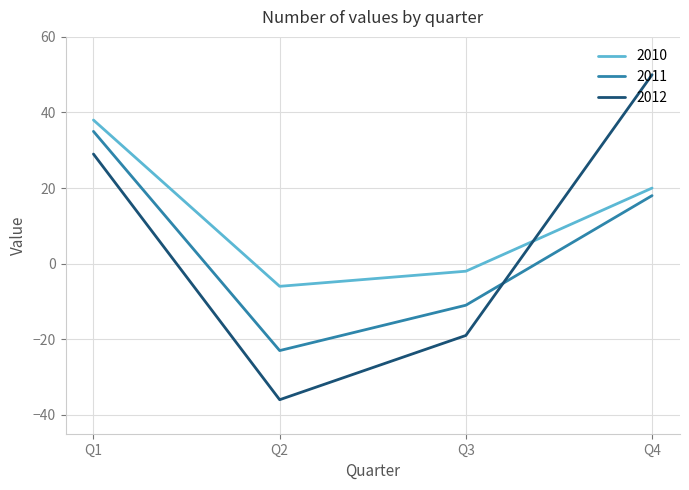

How many values in 2012 are below zero?

2